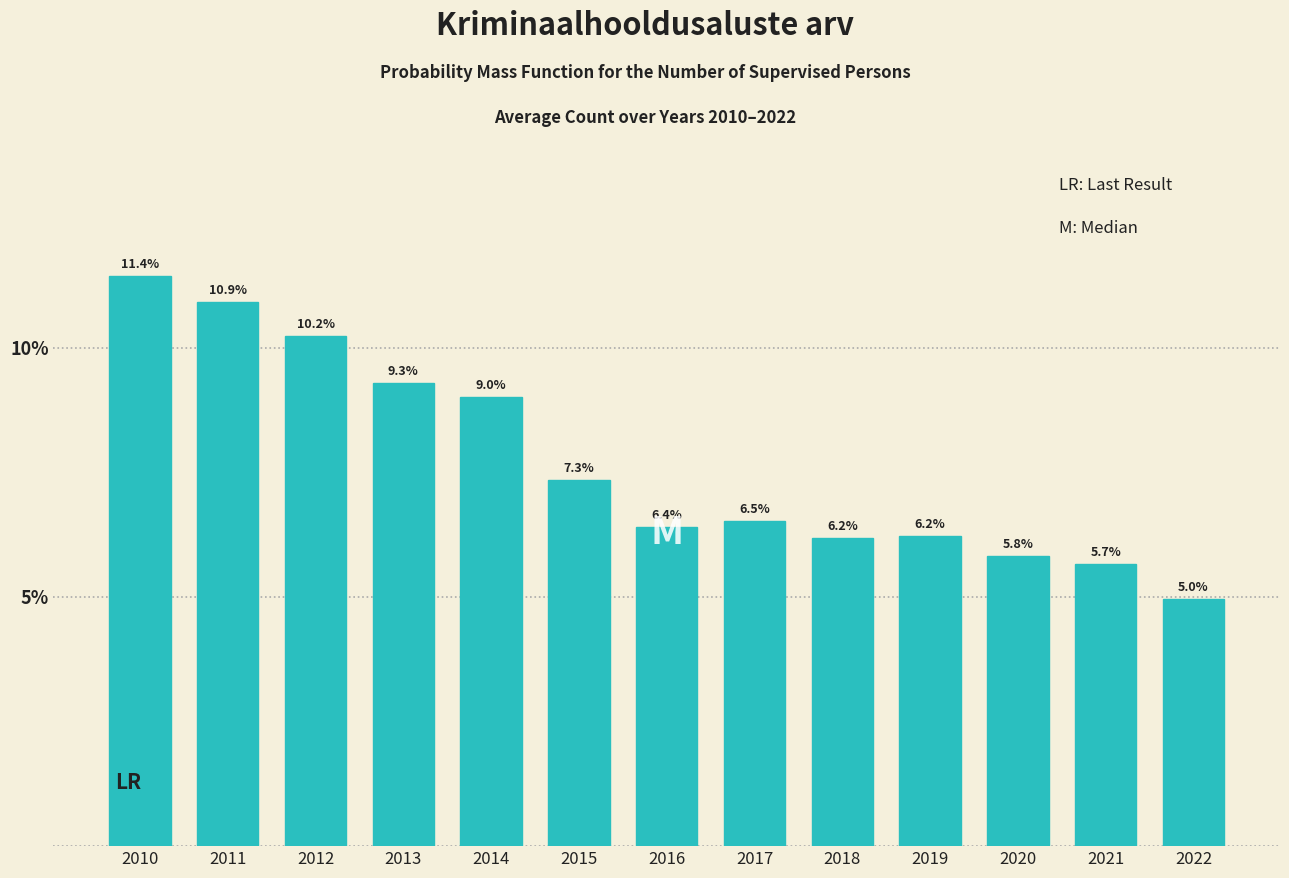

Reading left to right, what are all the values shown in this chart?

11.4	10.9	10.2	9.3	9.0	7.3	6.4	6.5	6.2	6.2	5.8	5.7	5.0